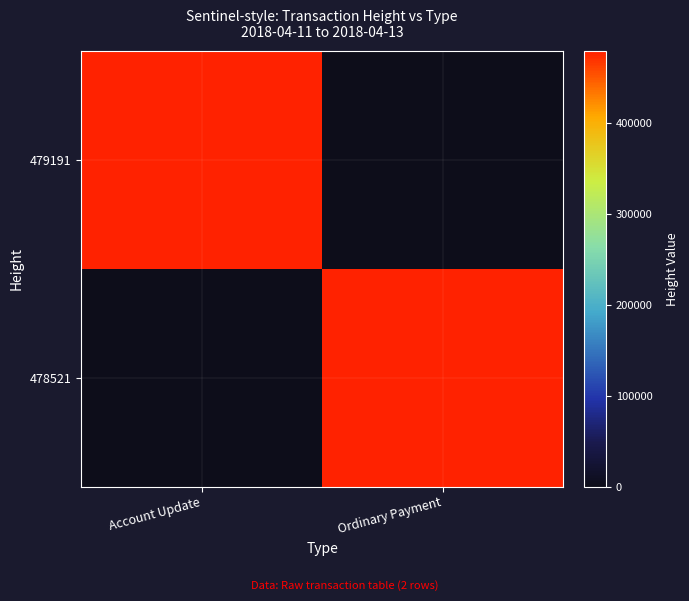

What is the difference between the highest and lowest values at Account Update?

479191